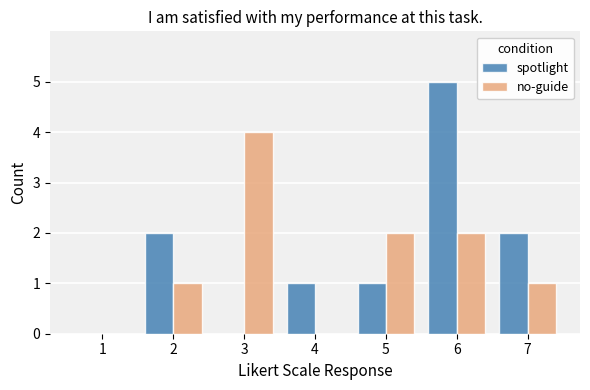

Which category has the highest value in the spotlight series?

6